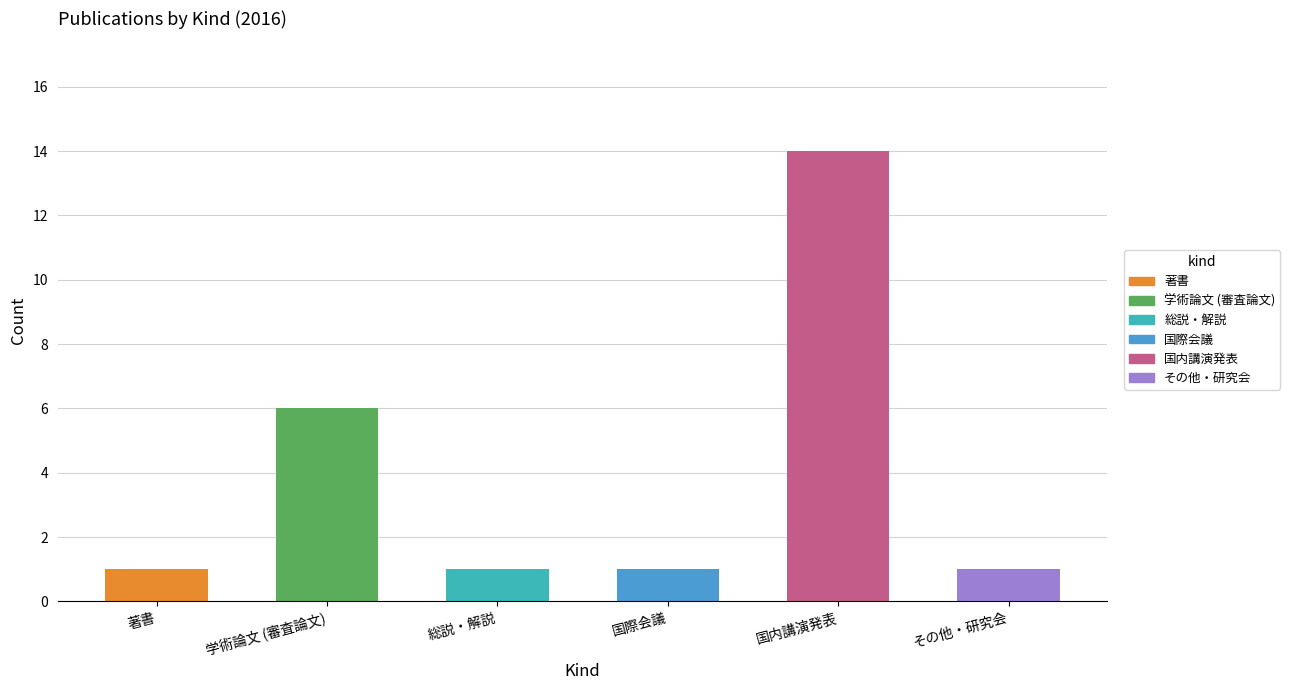

At which category is the sum across all series the highest?

国内講演発表